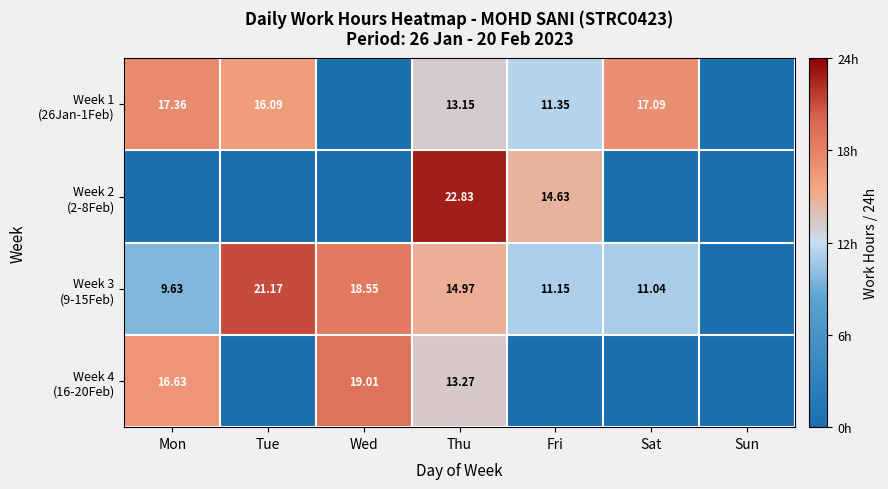

Is it true that Week 2 (2-8Feb) equals 0.0 at Wed?

True